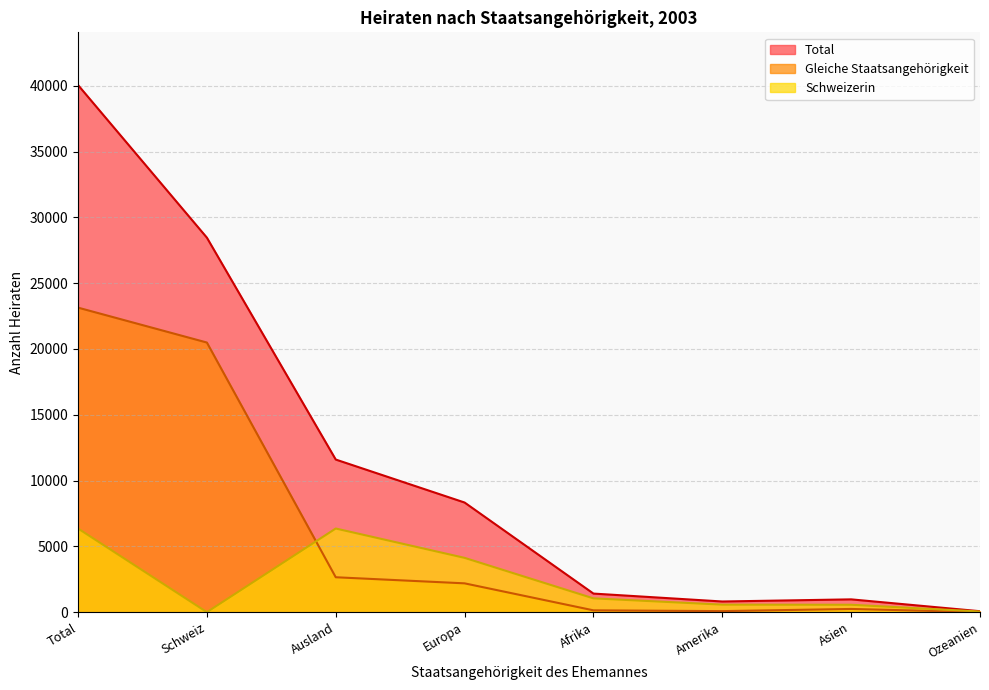

How many data points in Gleiche Staatsangehörigkeit are less than 2189?

4